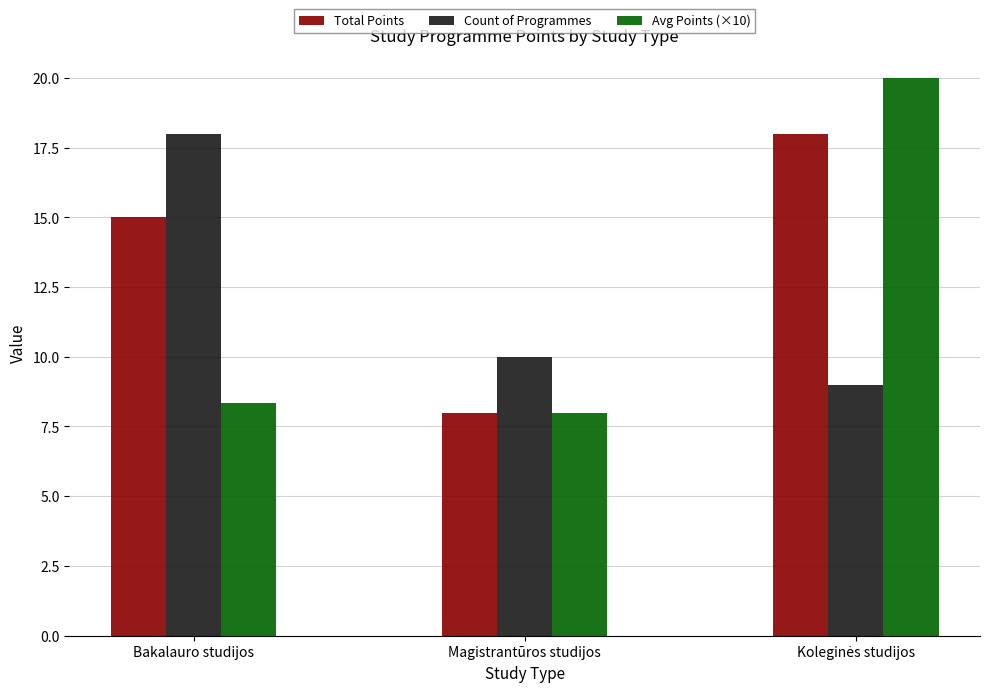

The Total Points series shows 8.0 at Magistrantūros studijos. True or false?

True